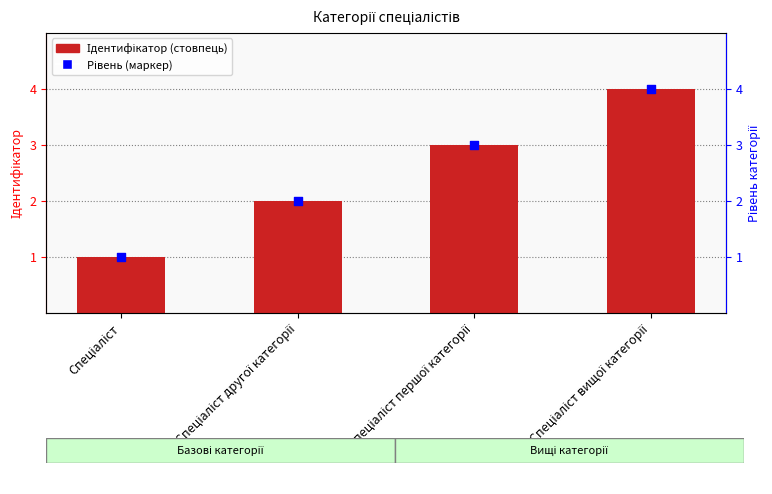

At how many categories does at least one series exceed 1?

3